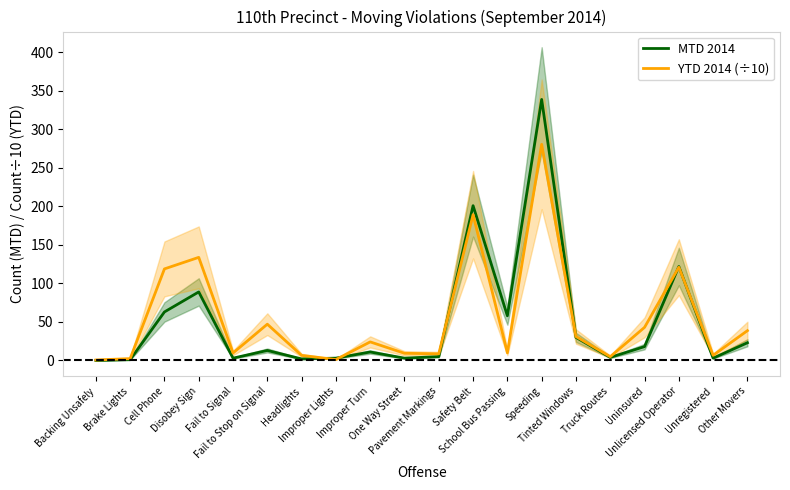

What is the difference between the maximum and second lowest values in the YTD 2014 (÷10) series?

279.5